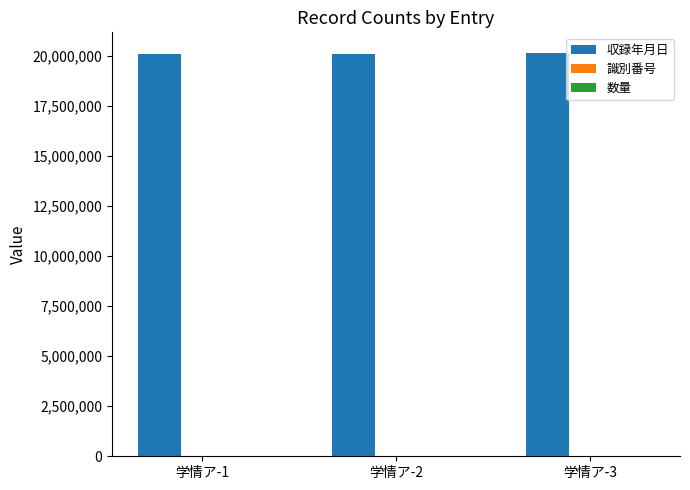

Are the bars horizontal?

No